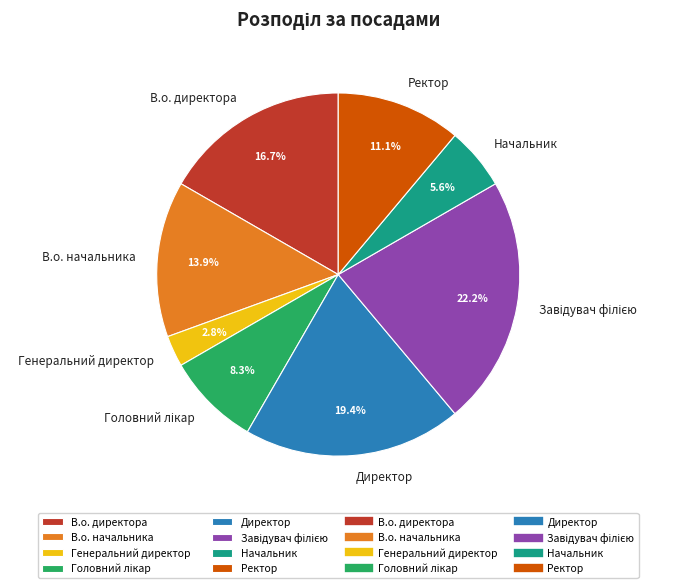

Approximately how many times larger is the value at Ректор compared to Генеральний директор?

4.0